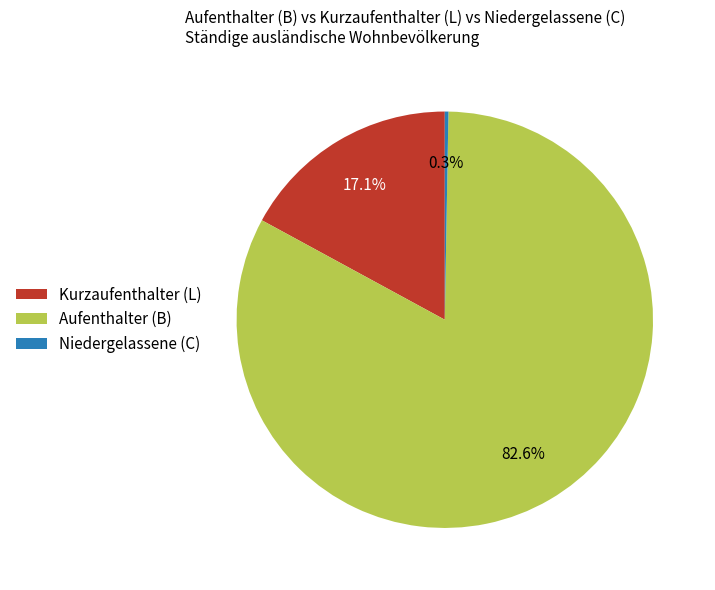

The Niedergelassene (C) slice represents 0% of the pie. True or false?

True